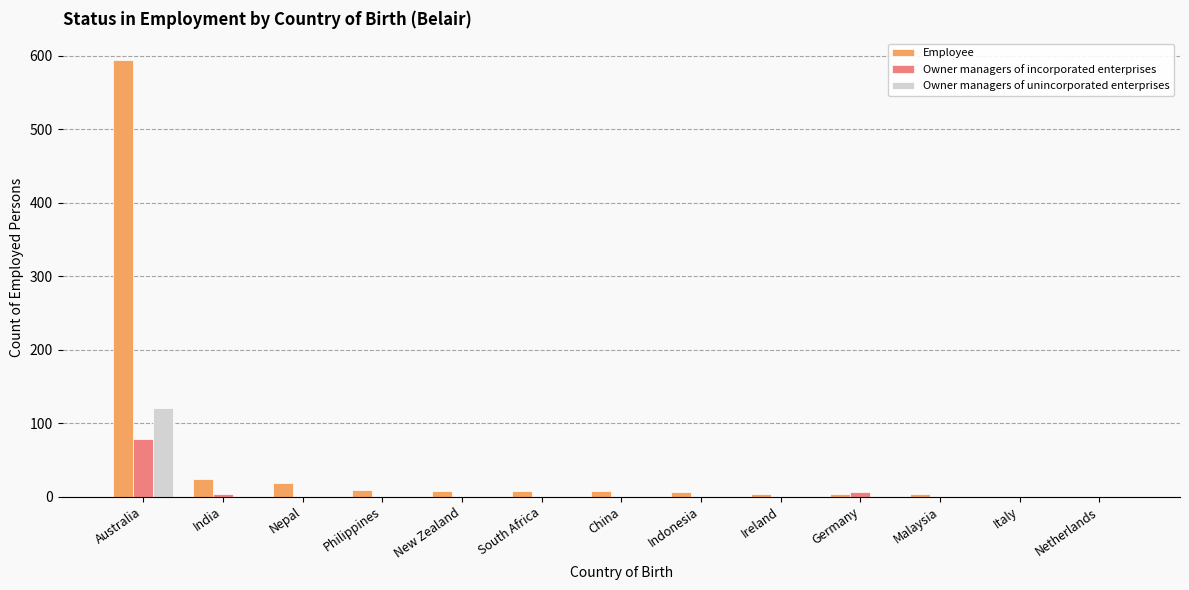

What is the maximum value shown in the chart?

594